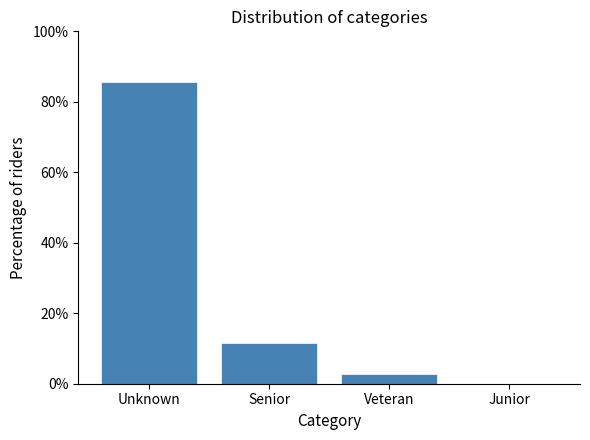

Reading left to right, transcribe all the data shown in this chart.

Unknown=85.5	Senior=11.6	Veteran=2.9	Junior=0.0